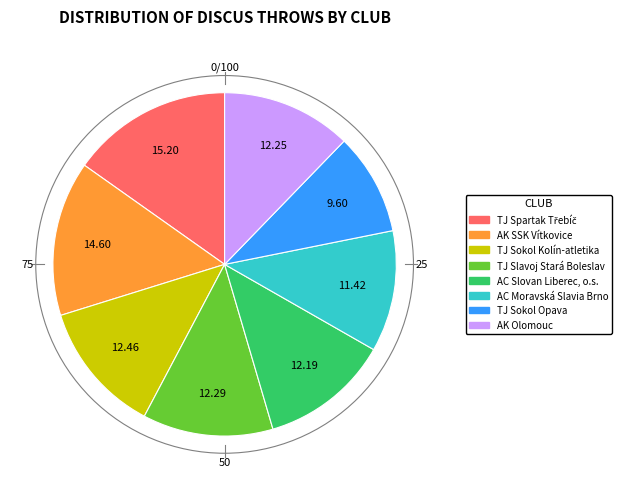

Which slice is the smallest?

TJ Sokol Opava